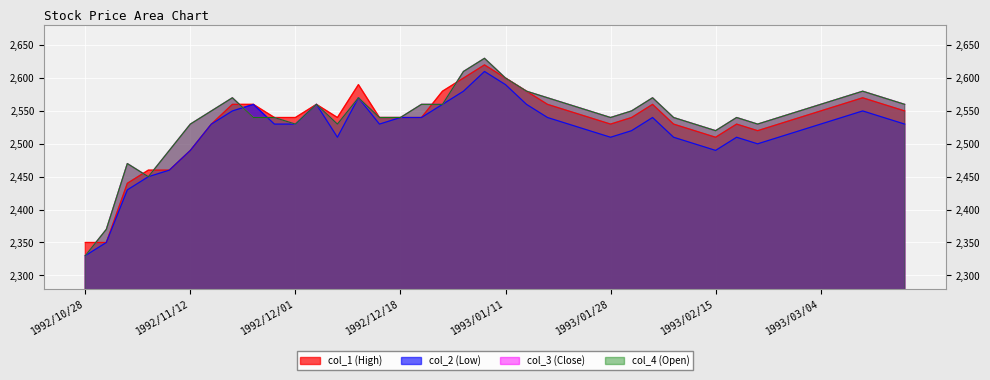

How many intersections are there between col_1 and col_4?

6